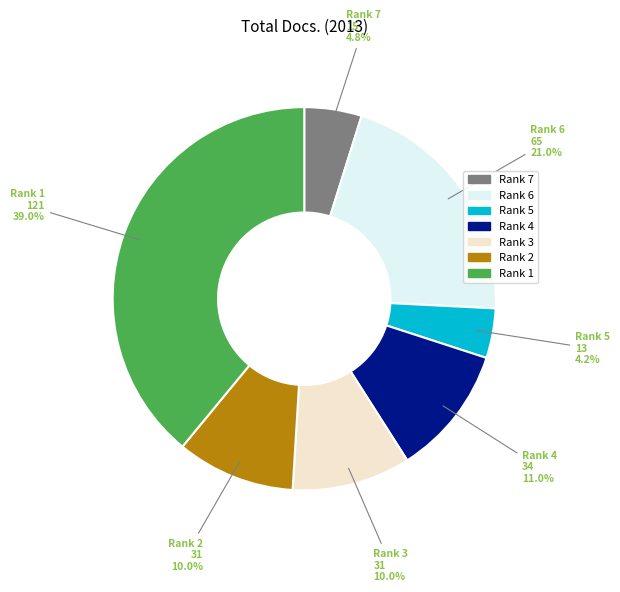

What percentage do Rank 2 and Rank 4 together represent?

21.0%